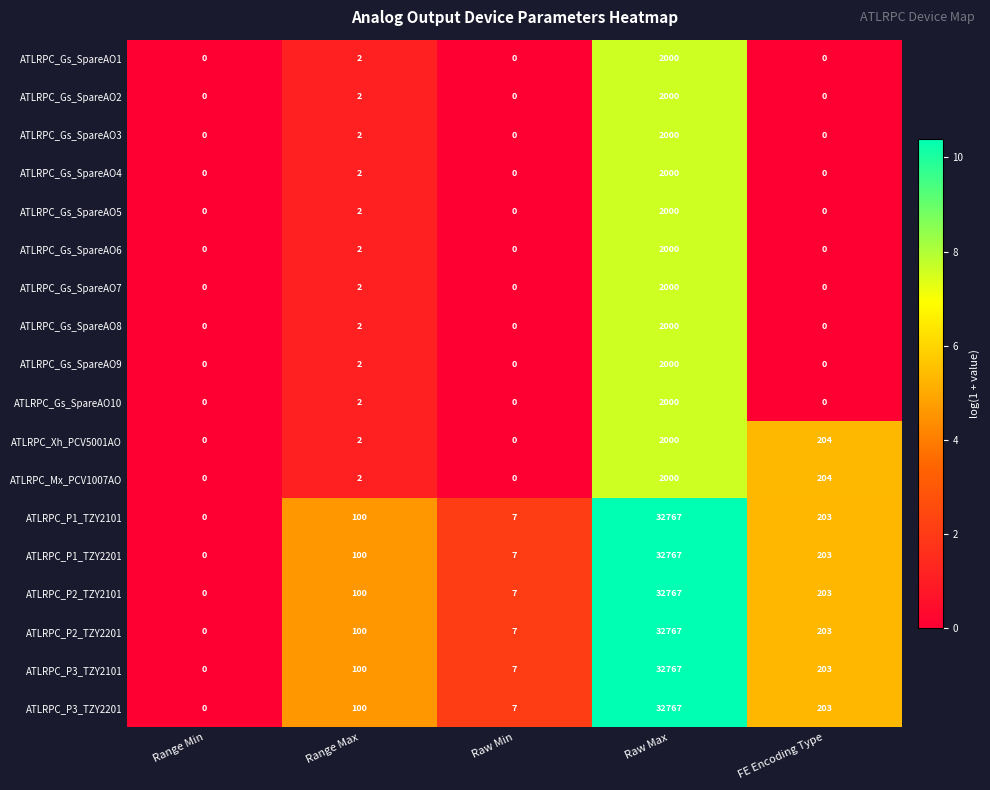

Rank the categories by ATLRPC_P2_TZY2201 value from highest to lowest.

Raw Max, FE Encoding Type, Range Max, Raw Min, Range Min